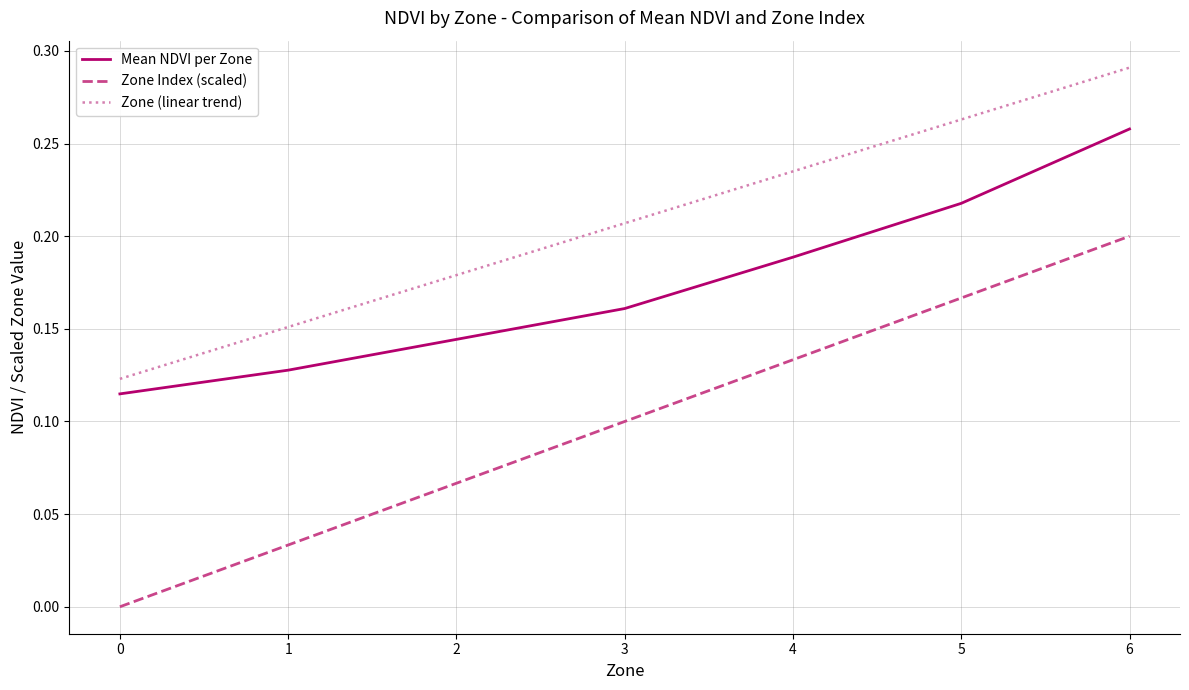

List the series in order of their peak value, lowest first.

Zone Index (scaled), Mean NDVI per Zone, Zone (linear trend)